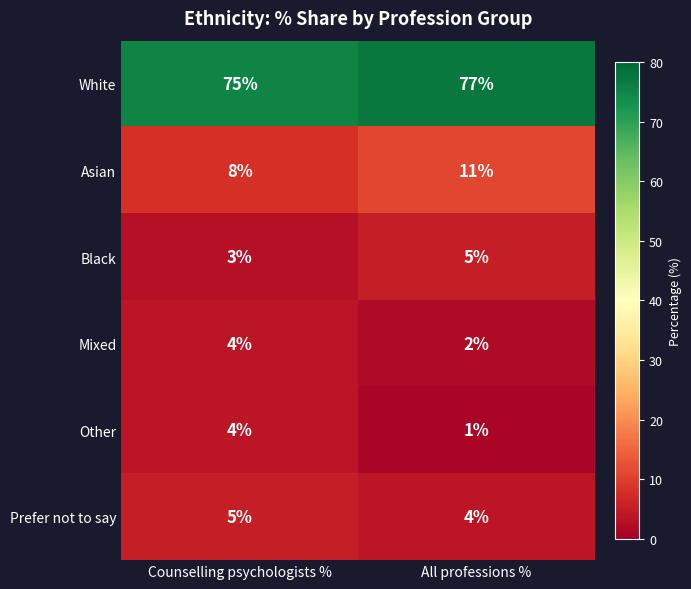

Reading left to right, transcribe all the data shown in this chart.

White: Counselling psychologists %=75	All professions %=77
Asian: Counselling psychologists %=8	All professions %=11
Black: Counselling psychologists %=3	All professions %=5
Mixed: Counselling psychologists %=4	All professions %=2
Other: Counselling psychologists %=4	All professions %=1
Prefer not to say: Counselling psychologists %=5	All professions %=4